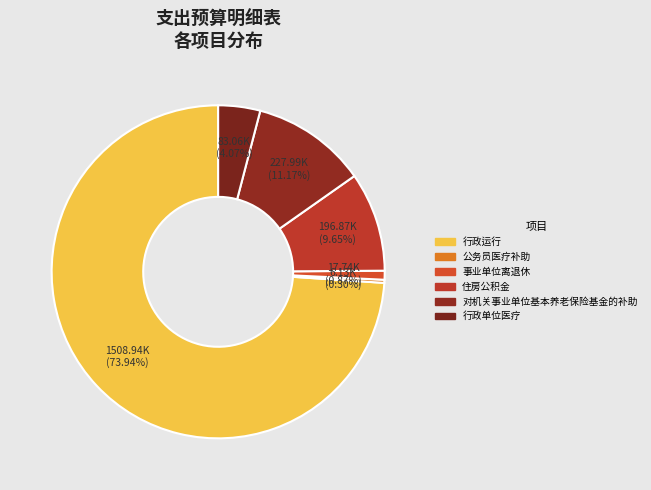

True or false: 对机关事业单位基本养老保险基金的补助 accounts for 1% of the total.

False